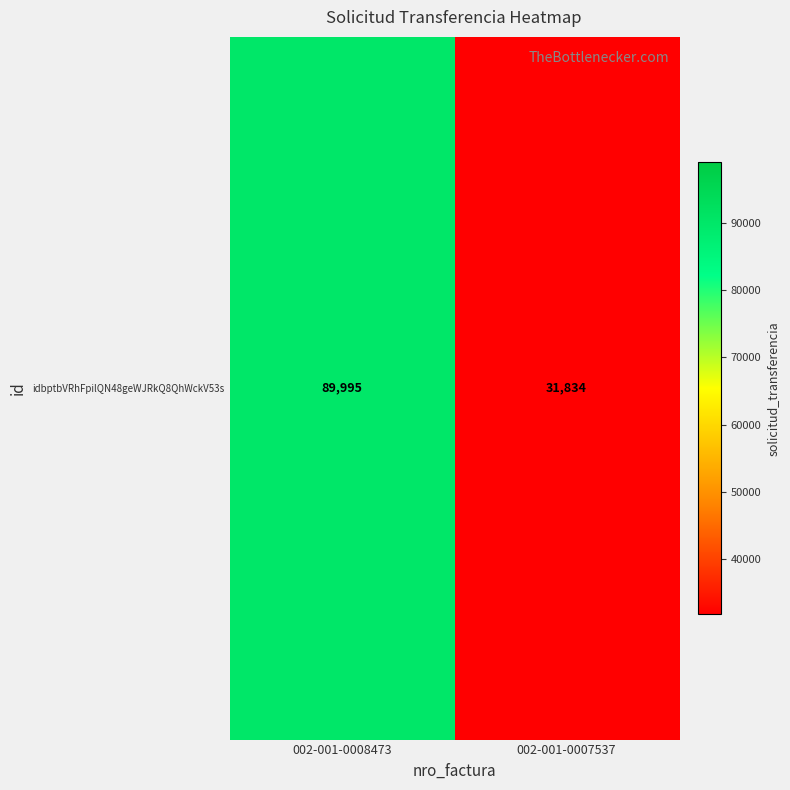

Where is the data nearest to the value 60914?

002-001-0007537